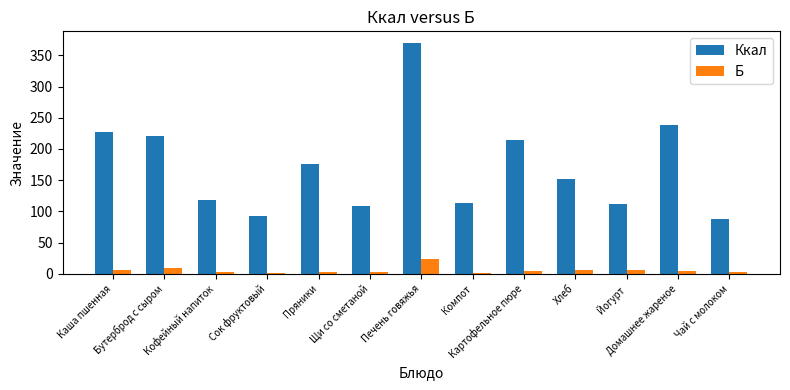

What is the sum of all Ккал values?

2229.9